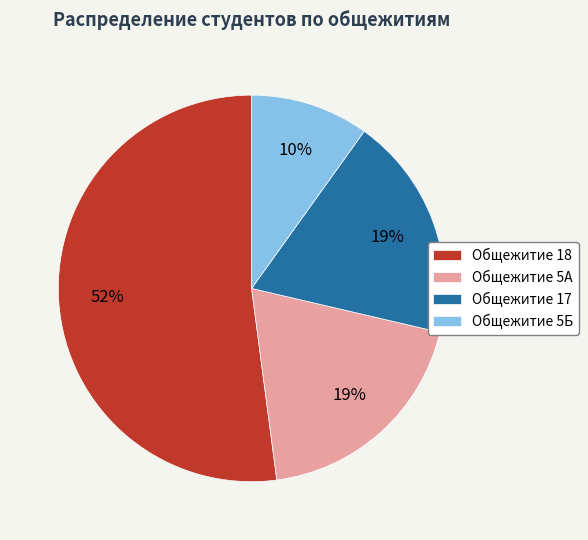

Count the number of slices in the pie.

4